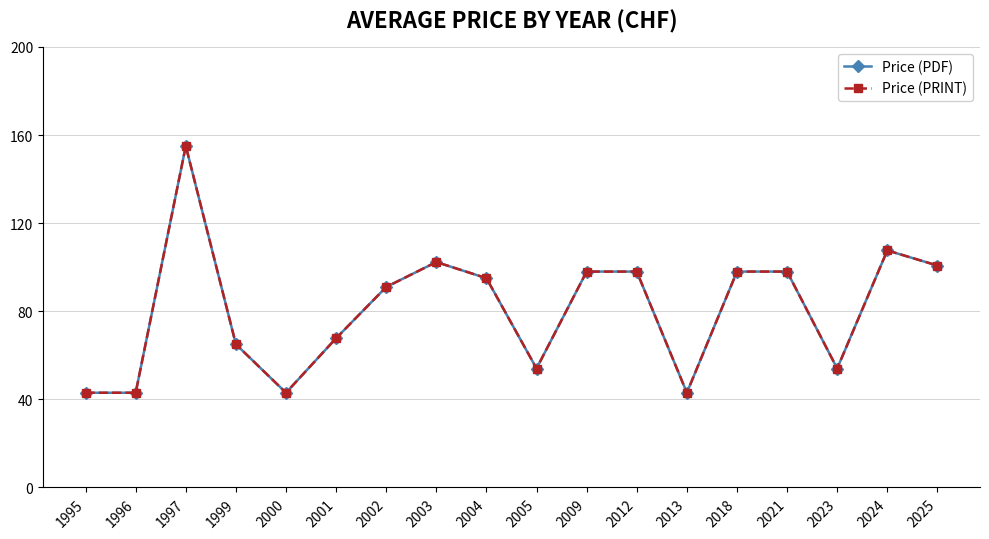

Is this an area chart (filled region under the line)?

No